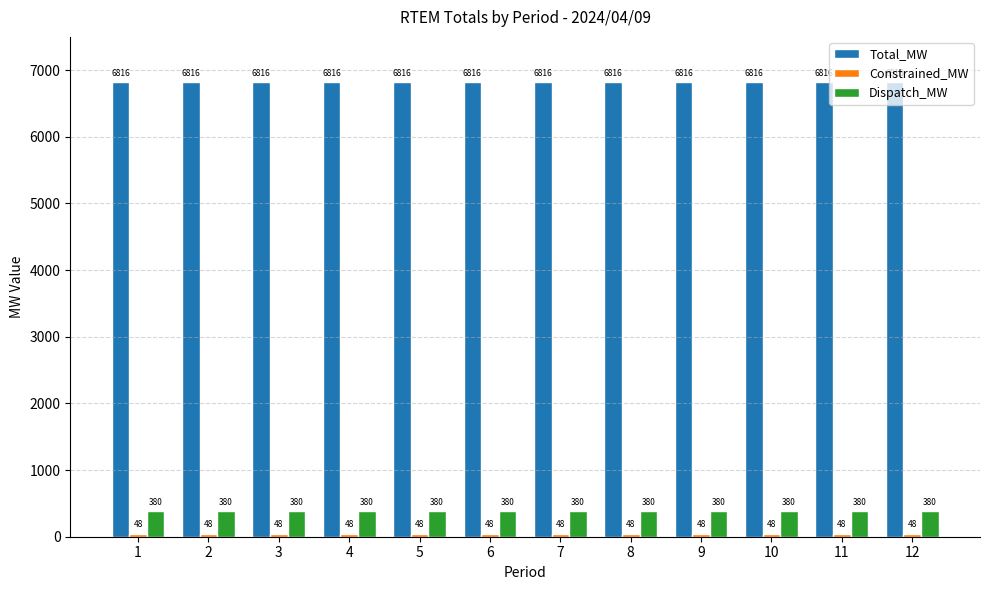

What is the value of the Dispatch_MW bar at the 2nd from the left?

380.4